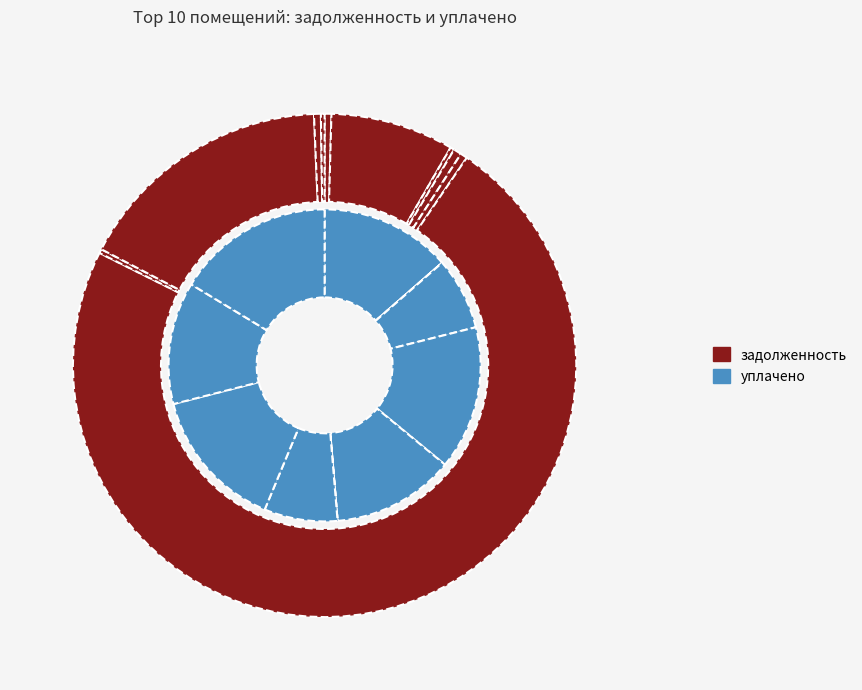

To the nearest percent, what is the average slice percentage?

10%